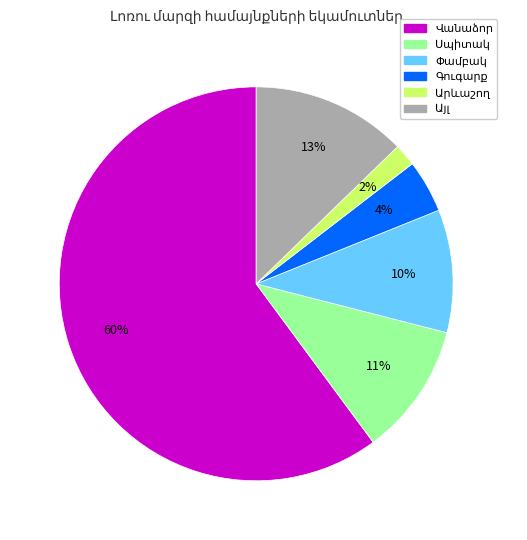

Does any single category account for the majority?

Yes